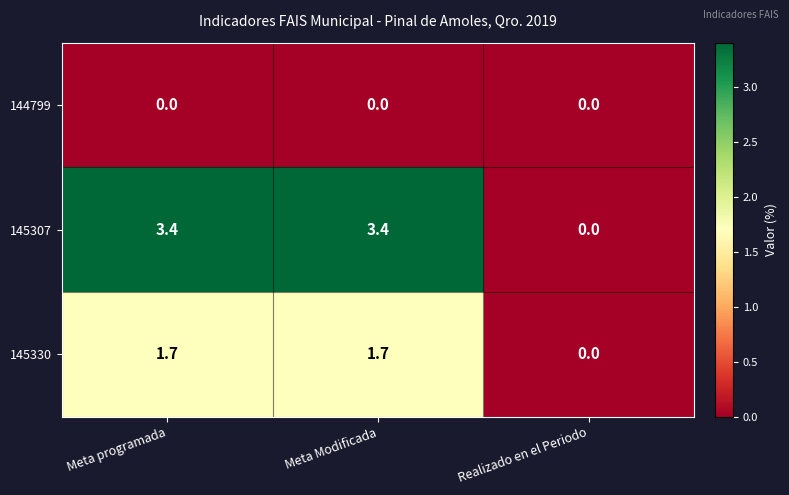

Between Meta programada and Realizado en el Periodo, which series saw the biggest shift?

145307